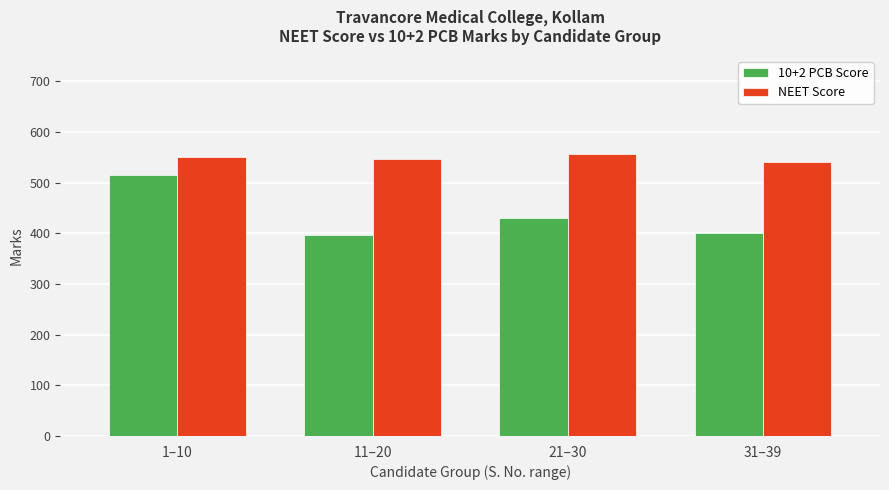

True or false: NEET Score has a value of 550.9 at 1–10.

True